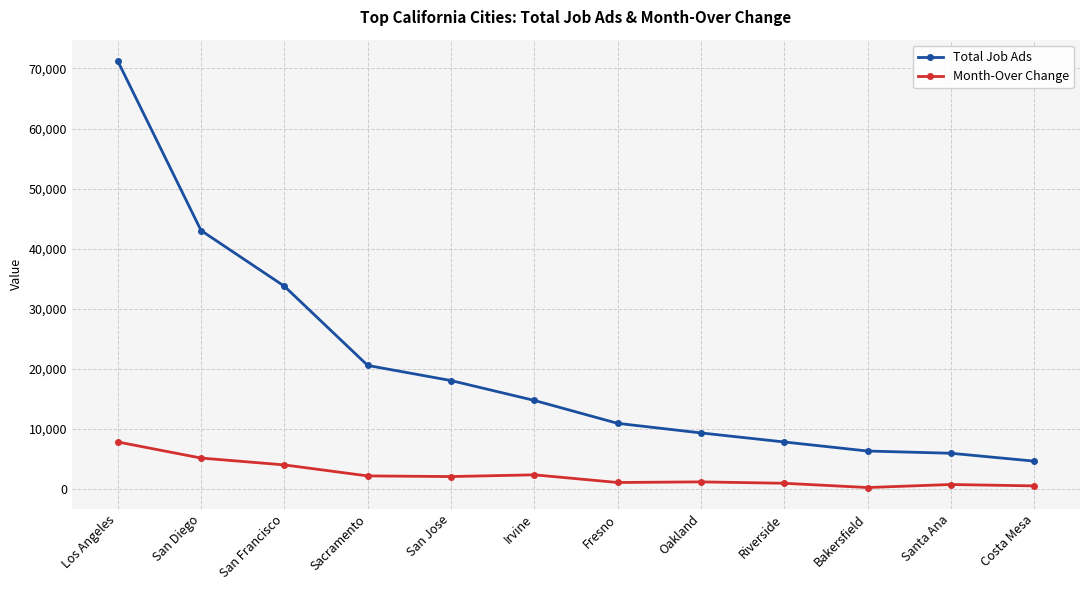

Which label corresponds to the largest value in the chart?

Los Angeles